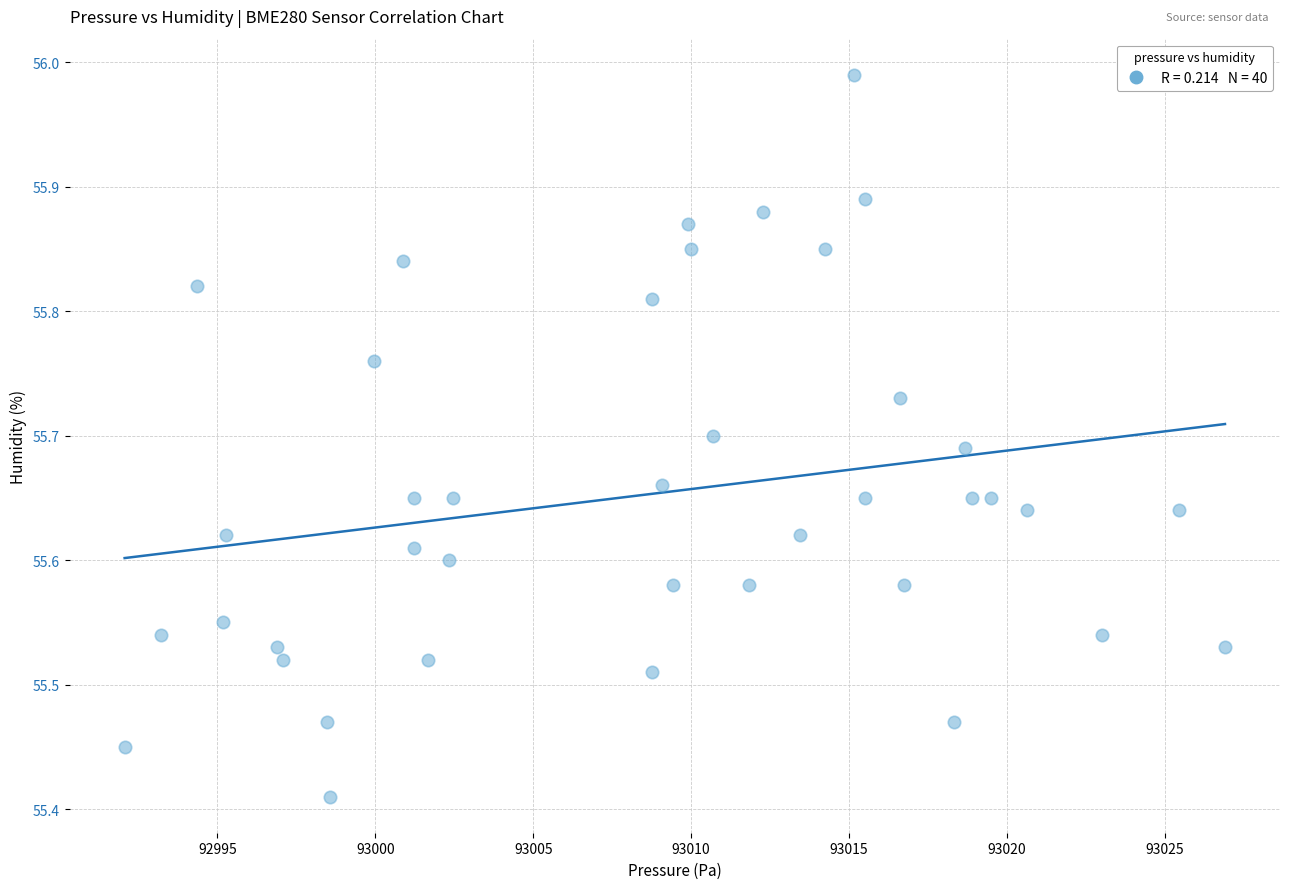

What is the range of X values (max minus min)?

34.9